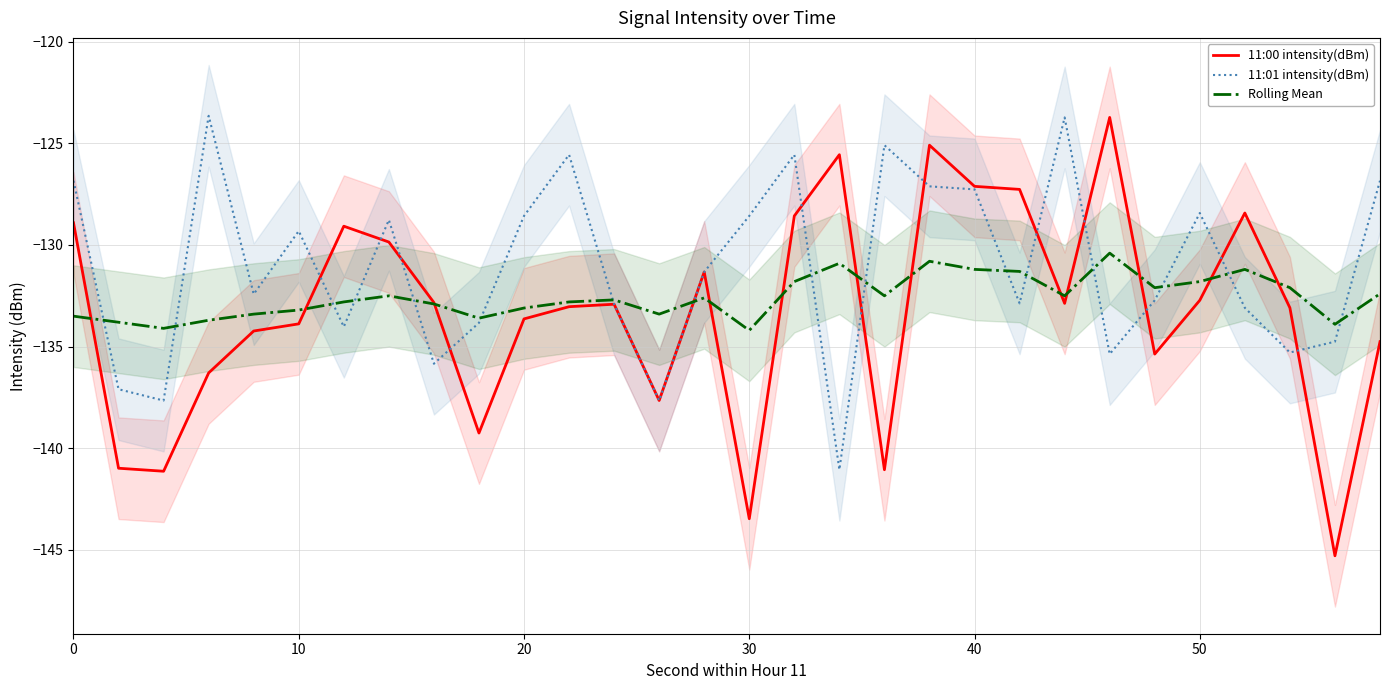

How many interior local peaks does the Rolling Mean series have?

7